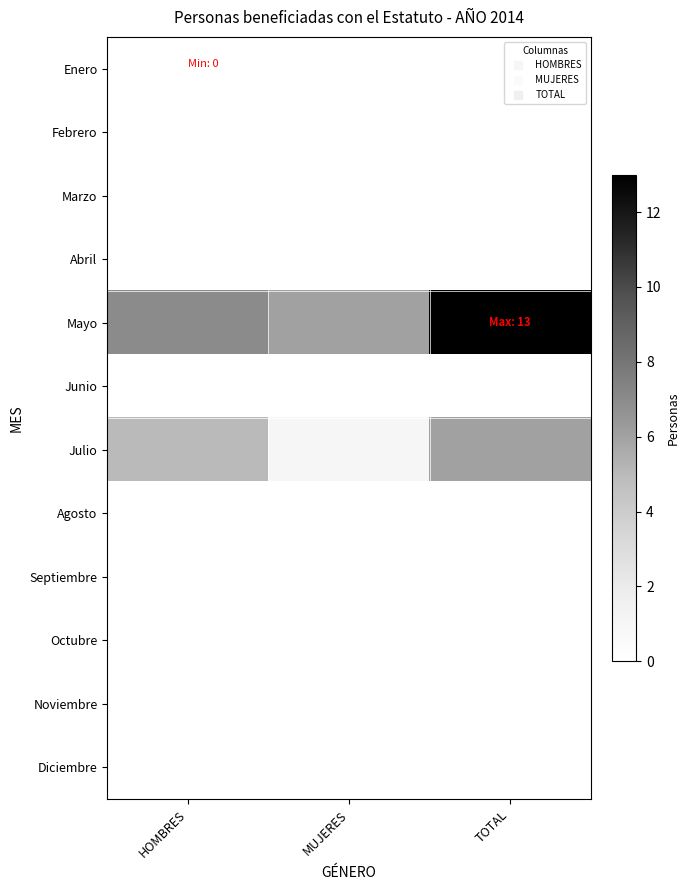

At which category is the sum across all series the highest?

TOTAL